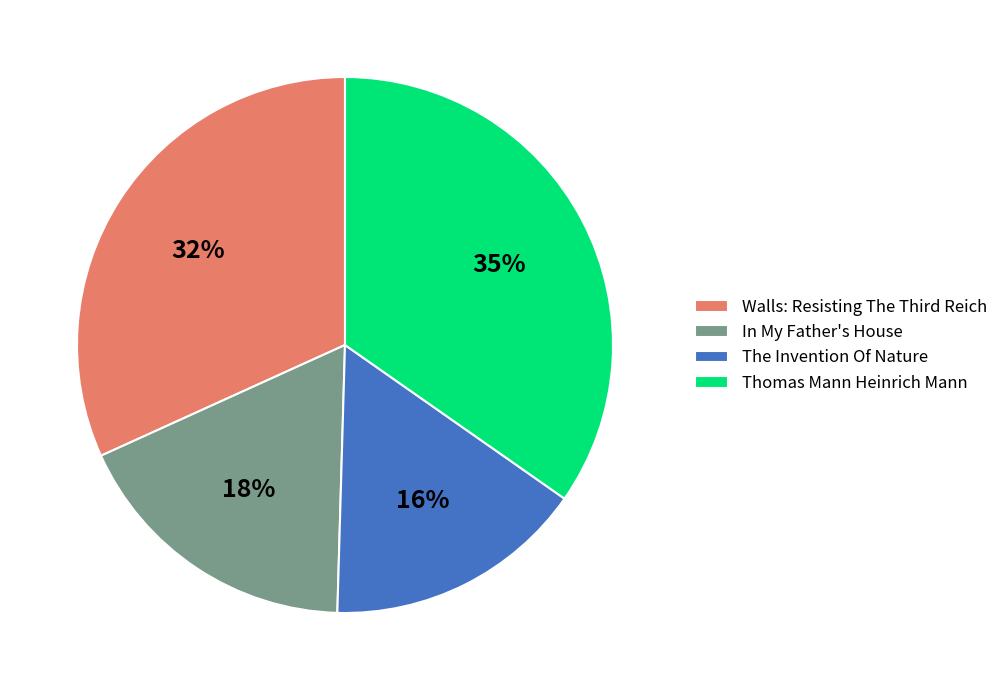

What is the ratio of the value at The Invention Of Nature to the value at In My Father's House?

0.9